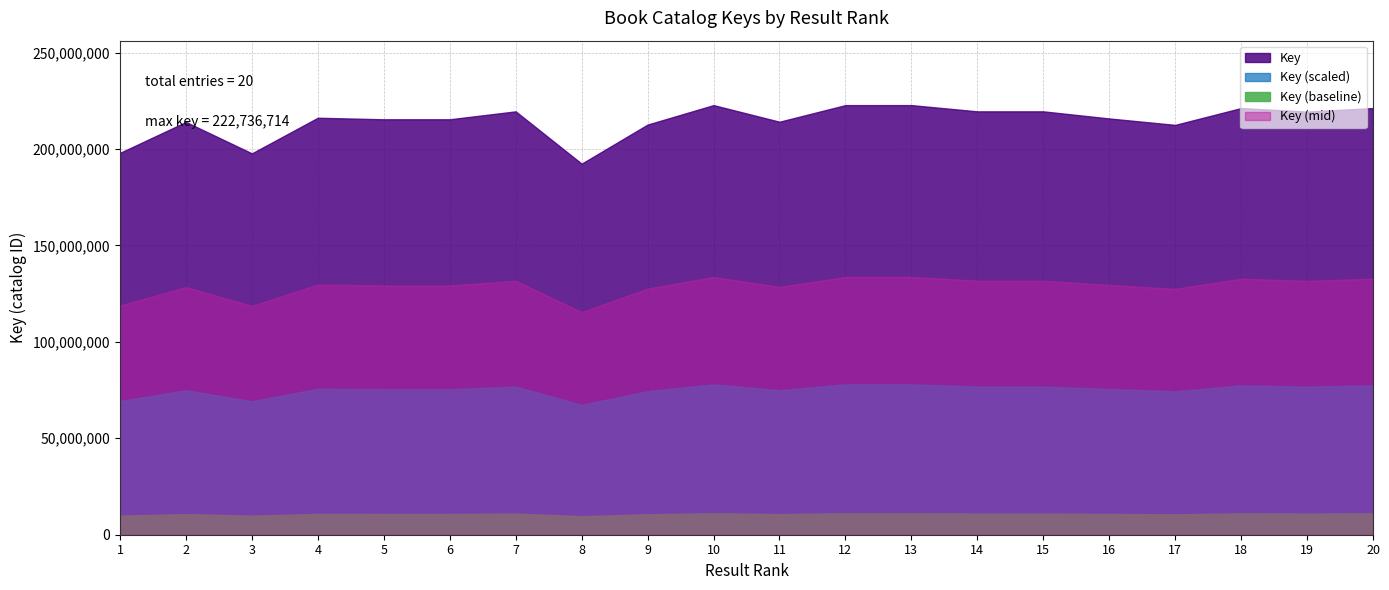

Between 14 and 17, which is larger?

14